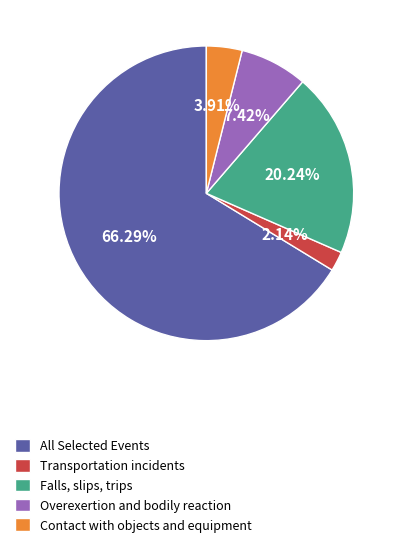

Between Contact with objects and equipment and Falls, slips, trips, which is larger?

Falls, slips, trips